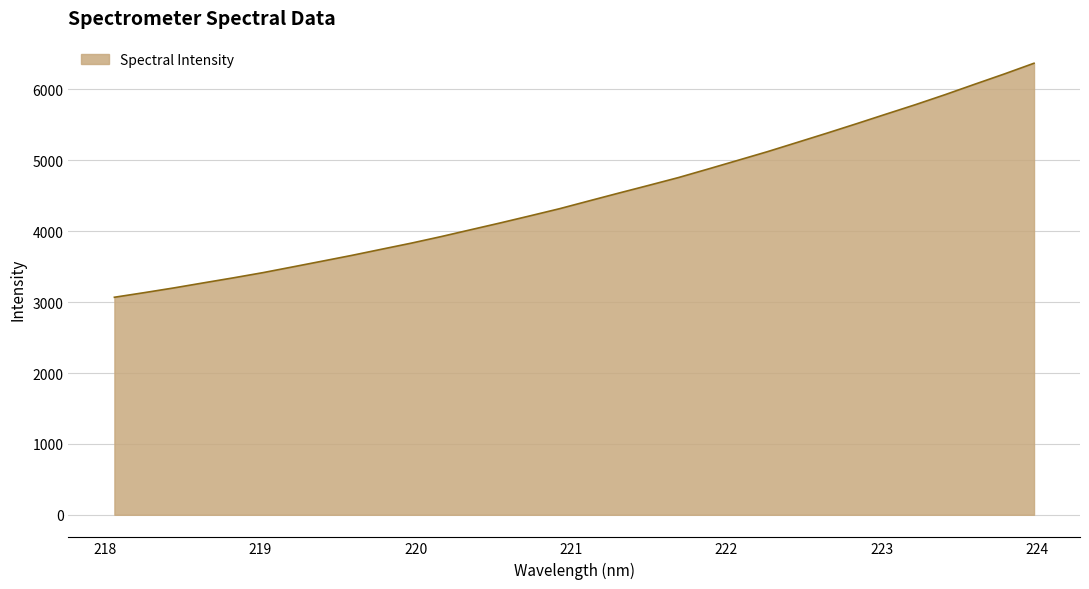

What is the difference between the maximum and minimum values?

3301.1